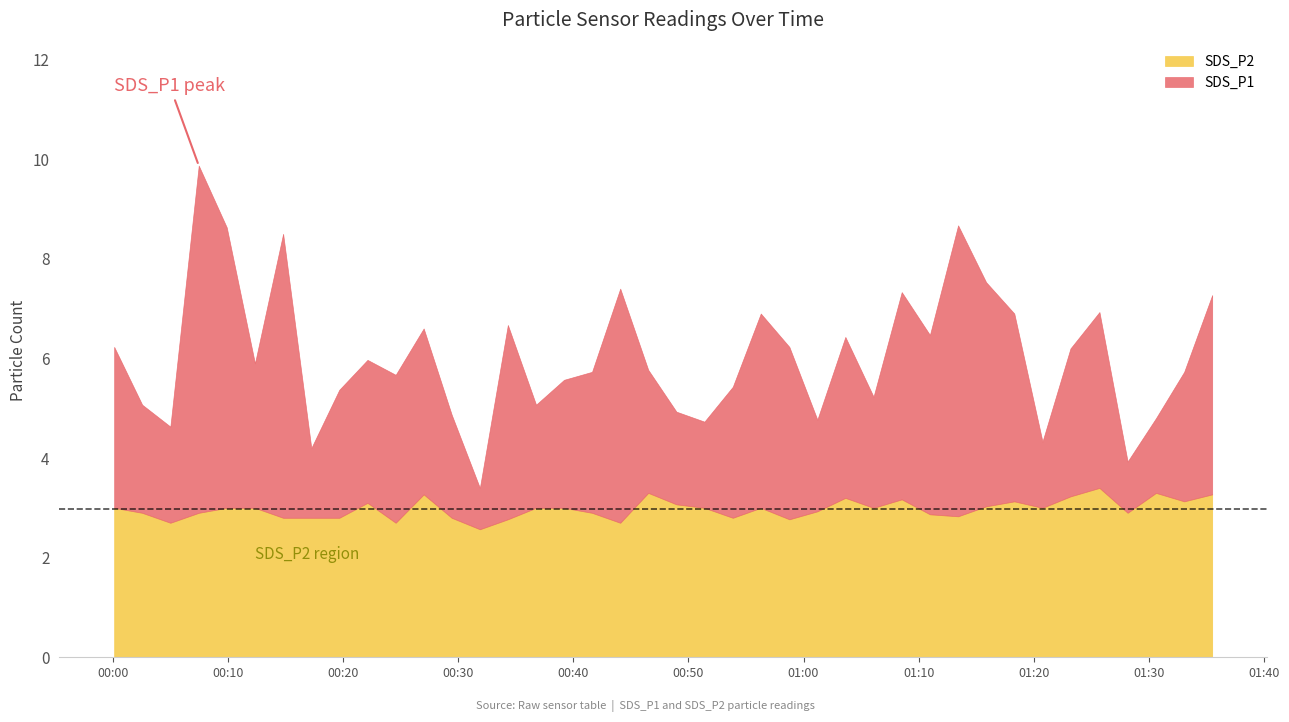

What is the value of the SDS_P1 point at the 13th from the left?

4.9